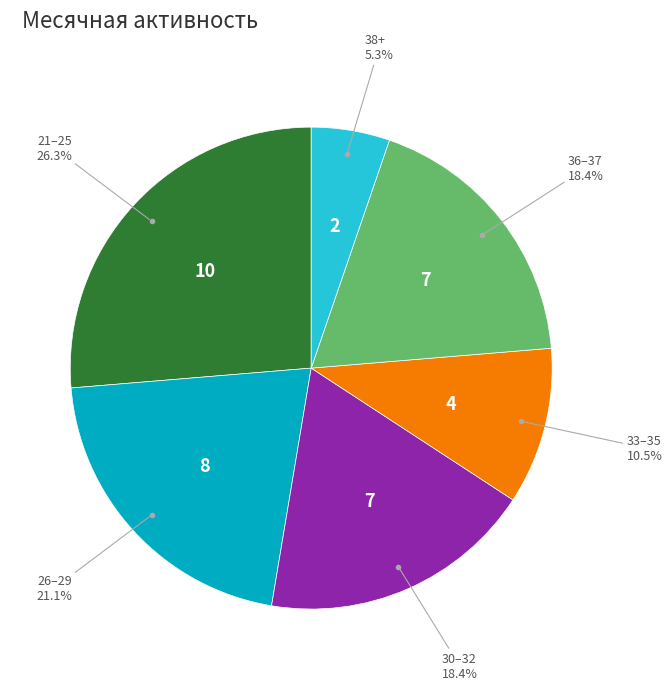

Is there any slice that represents more than half of the pie?

No